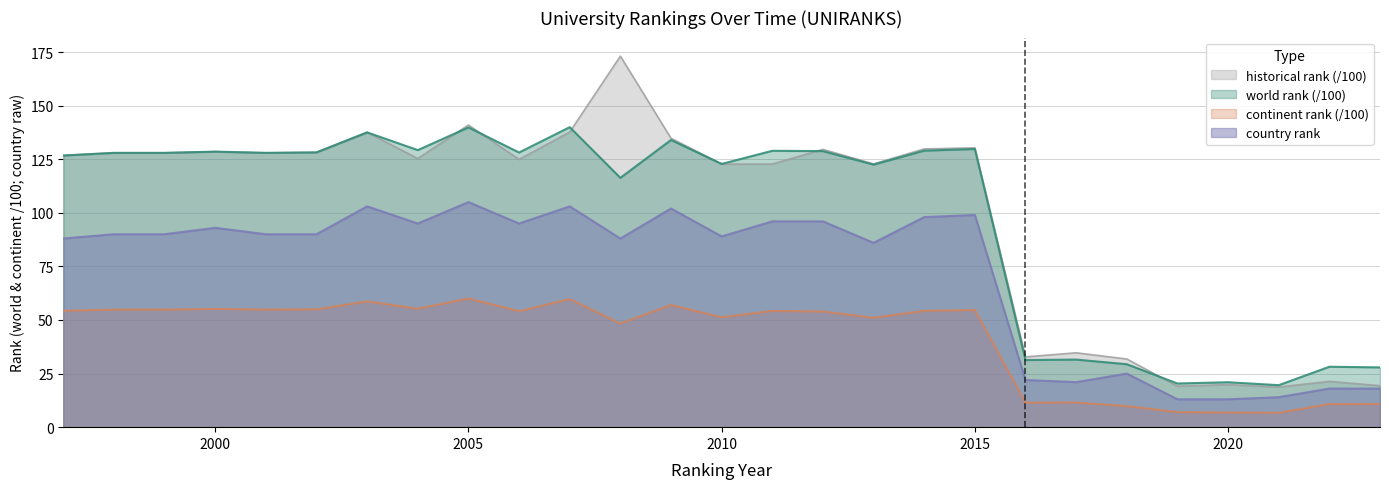

True or false: continent rank and country rank cross at least once.

False